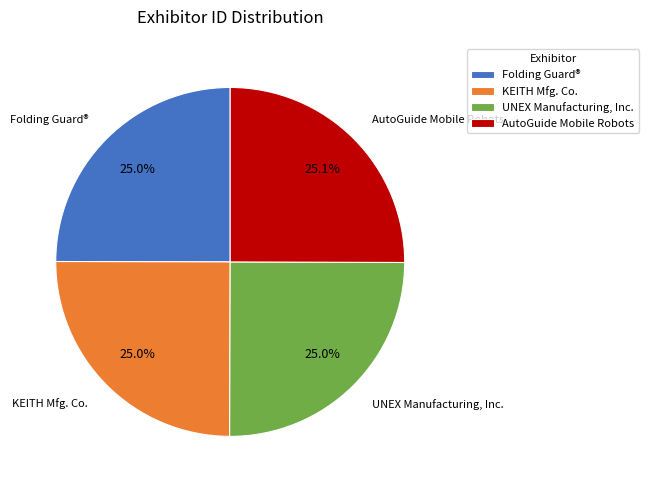

Does Folding Guard® account for over 50% of the chart?

No